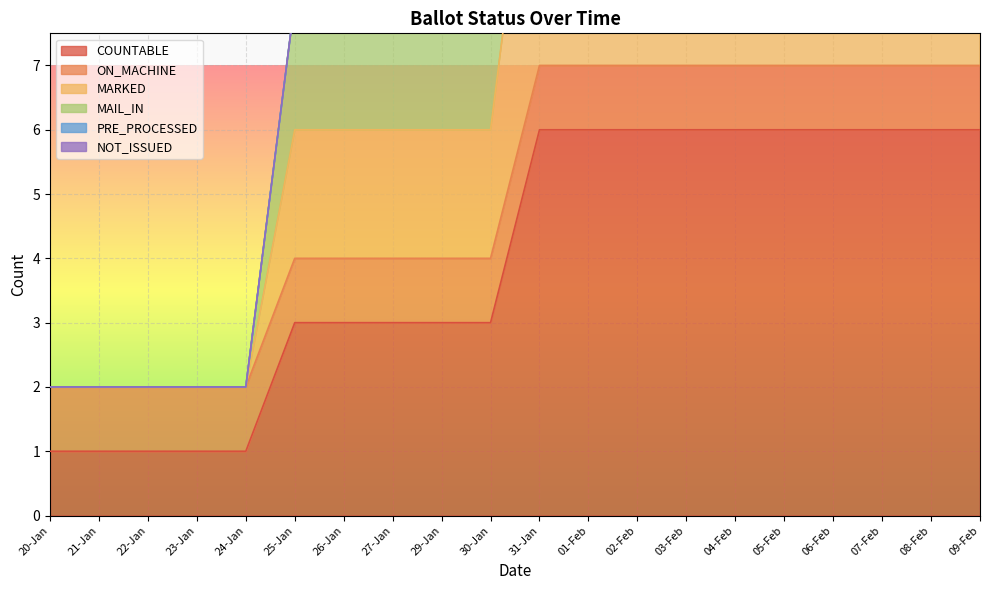

At which label does MAIL_IN reach its minimum?

20-Jan